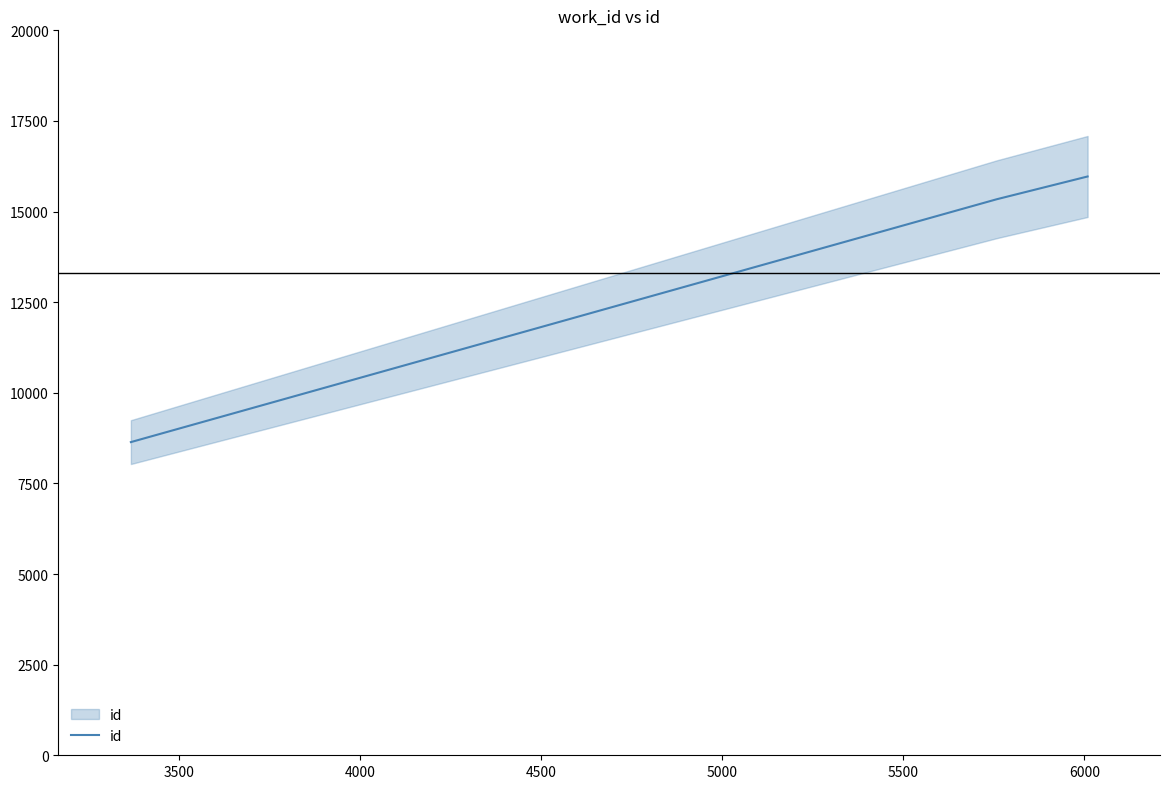

What is the smallest value displayed?

8640